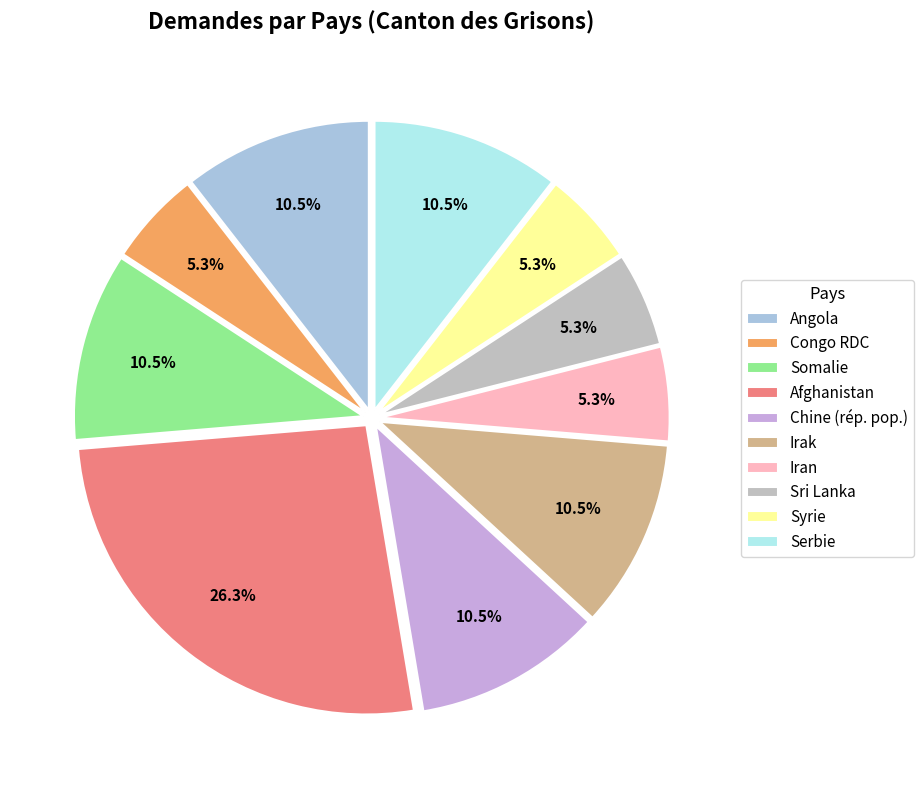

To the nearest percent, what portion does Afghanistan represent?

26%